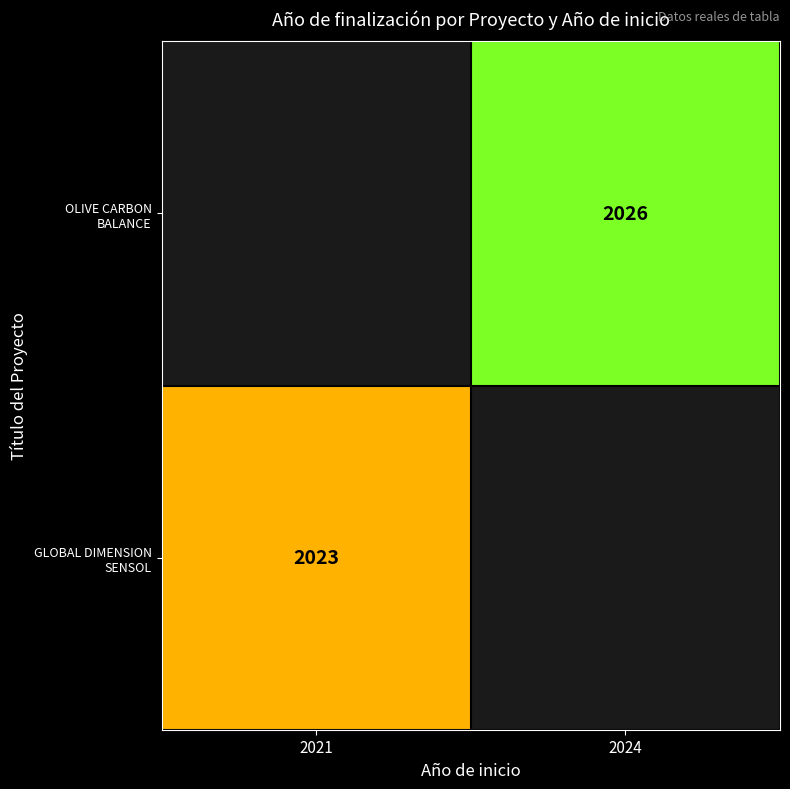

Is the value of OLIVE CARBON BALANCE at 2021 greater than the value of GLOBAL DIMENSION SENSOL at 2021?

No